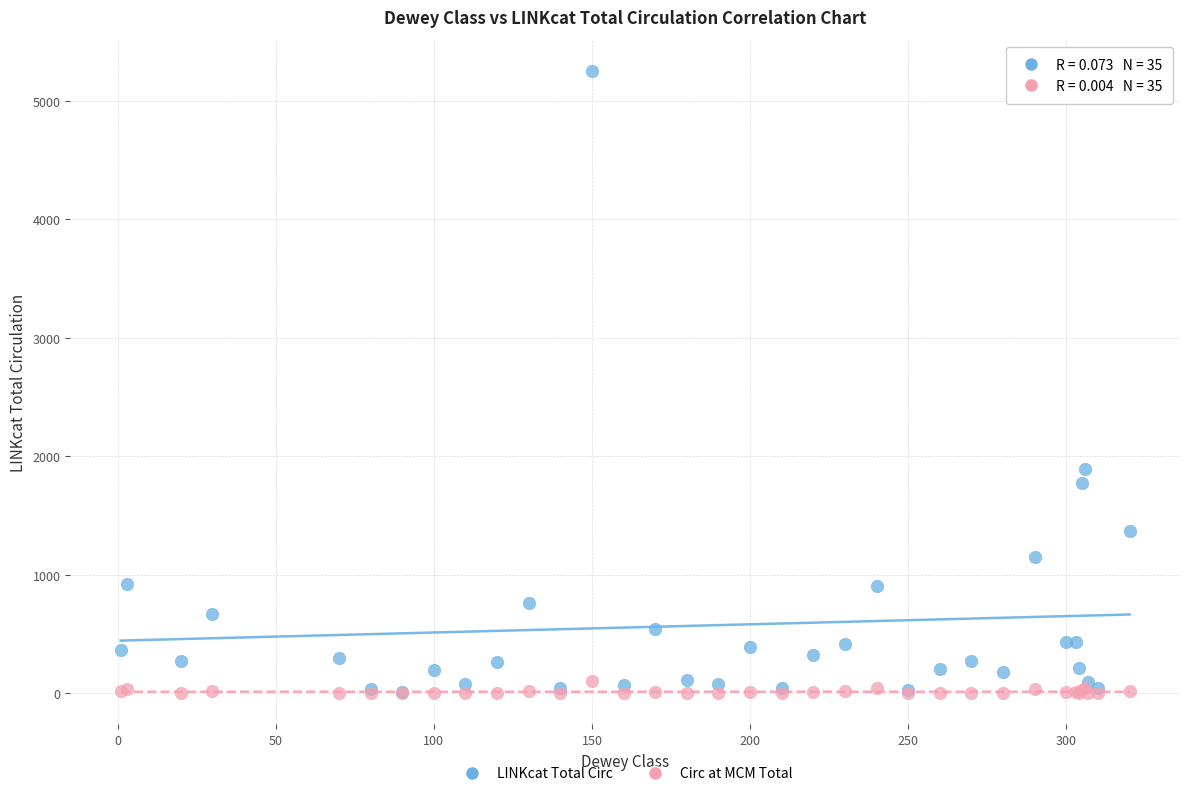

In the LINKcat Total Circ series, what Y value is closest to 2633?

1896